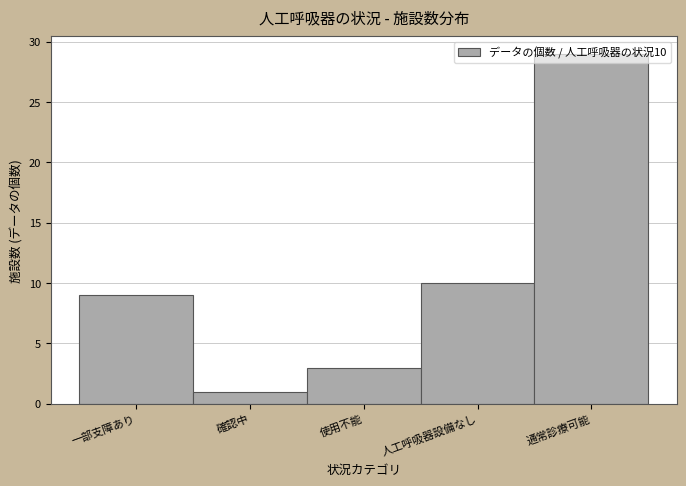

List the labels in order of value, smallest first.

確認中, 使用不能, 一部支障あり, 人工呼吸器設備なし, 通常診療可能